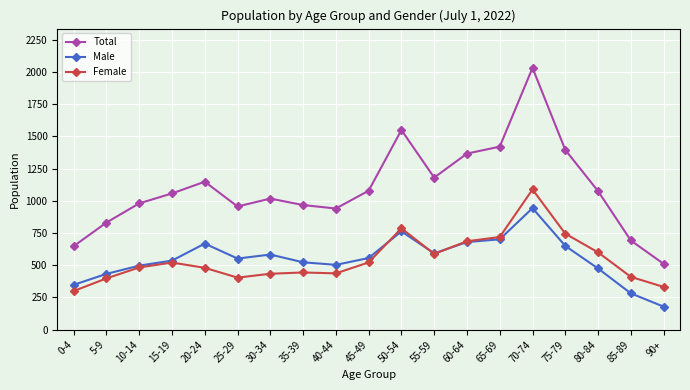

True or false: Total has more than 1 points higher than both neighbors.

True